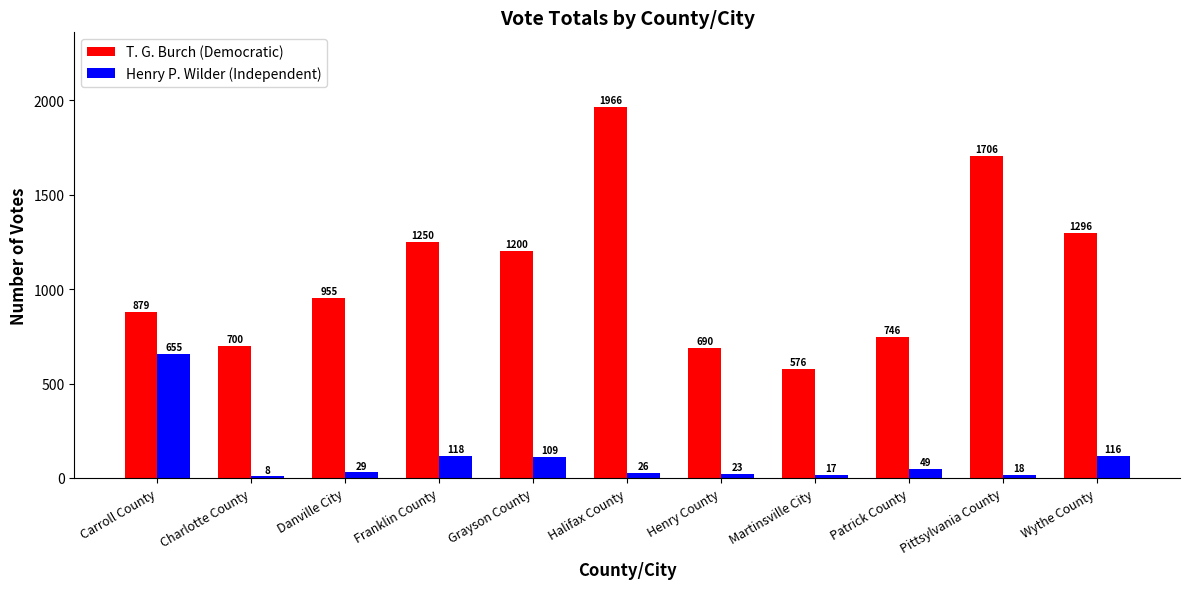

How many data points does each series have?

11